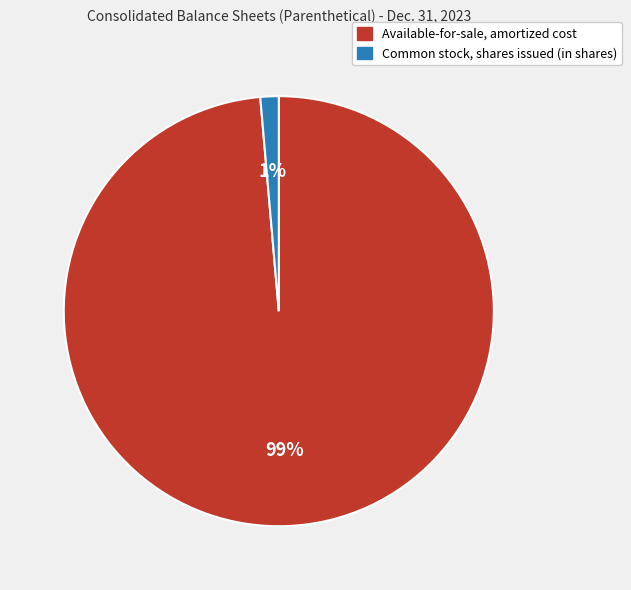

Is the sum of Available-for-sale, amortized cost and Common stock, shares issued (in shares) greater than half?

Yes